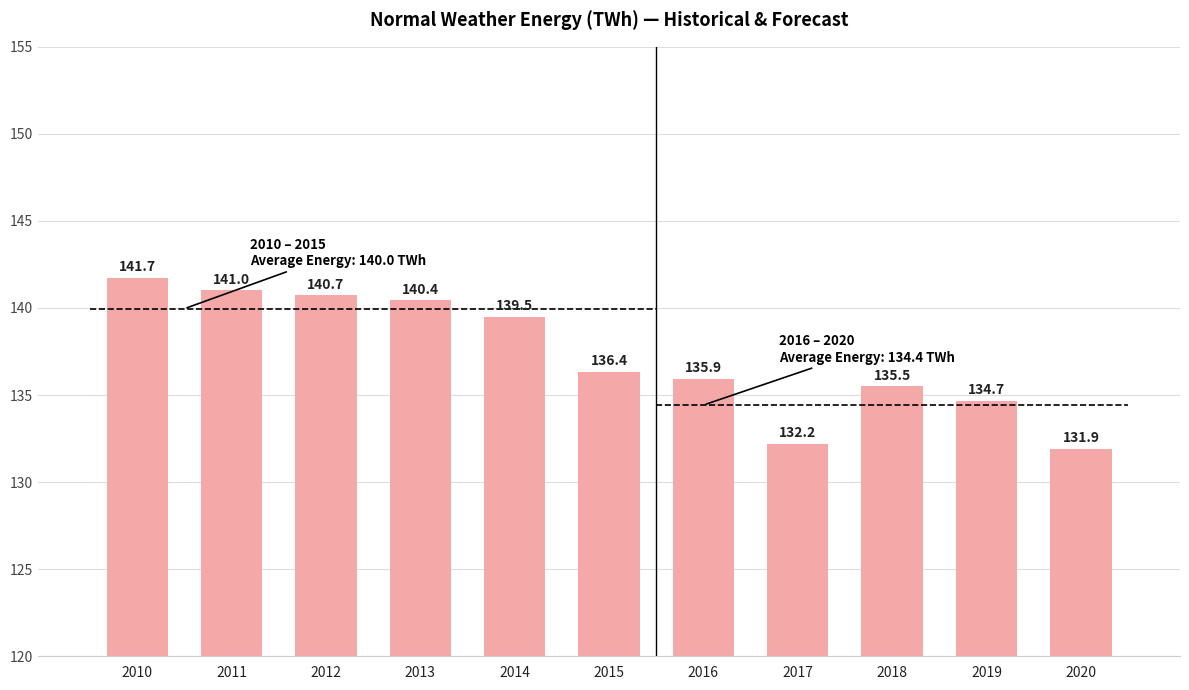

Is it true that the value at 2011 is 78.8?

False